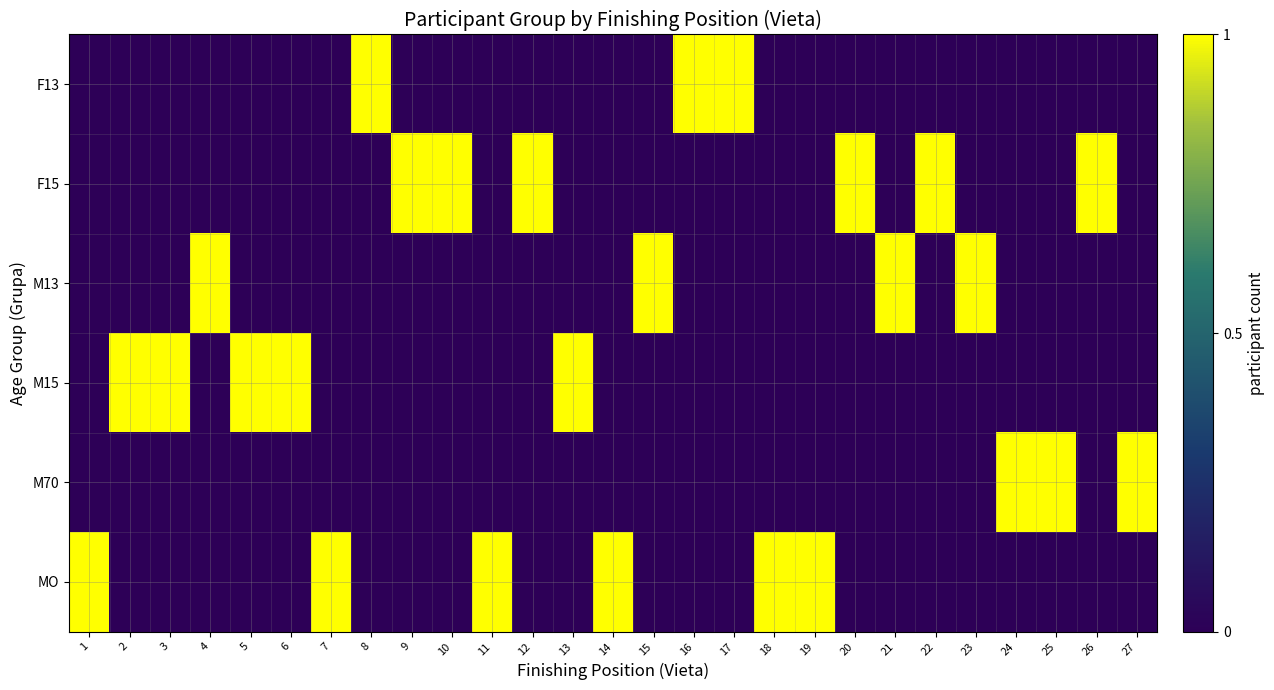

Reading left to right, list all the values displayed in this chart.

F13: 1=0	2=0	3=0	4=0	5=0	6=0	7=0	8=1	9=0	10=0	11=0	12=0	13=0	14=0	15=0	16=1	17=1	18=0	19=0	20=0	21=0	22=0	23=0	24=0	25=0	26=0	27=0
F15: 1=0	2=0	3=0	4=0	5=0	6=0	7=0	8=0	9=1	10=1	11=0	12=1	13=0	14=0	15=0	16=0	17=0	18=0	19=0	20=1	21=0	22=1	23=0	24=0	25=0	26=1	27=0
M13: 1=0	2=0	3=0	4=1	5=0	6=0	7=0	8=0	9=0	10=0	11=0	12=0	13=0	14=0	15=1	16=0	17=0	18=0	19=0	20=0	21=1	22=0	23=1	24=0	25=0	26=0	27=0
M15: 1=0	2=1	3=1	4=0	5=1	6=1	7=0	8=0	9=0	10=0	11=0	12=0	13=1	14=0	15=0	16=0	17=0	18=0	19=0	20=0	21=0	22=0	23=0	24=0	25=0	26=0	27=0
M70: 1=0	2=0	3=0	4=0	5=0	6=0	7=0	8=0	9=0	10=0	11=0	12=0	13=0	14=0	15=0	16=0	17=0	18=0	19=0	20=0	21=0	22=0	23=0	24=1	25=1	26=0	27=1
MO: 1=1	2=0	3=0	4=0	5=0	6=0	7=1	8=0	9=0	10=0	11=1	12=0	13=0	14=1	15=0	16=0	17=0	18=1	19=1	20=0	21=0	22=0	23=0	24=0	25=0	26=0	27=0